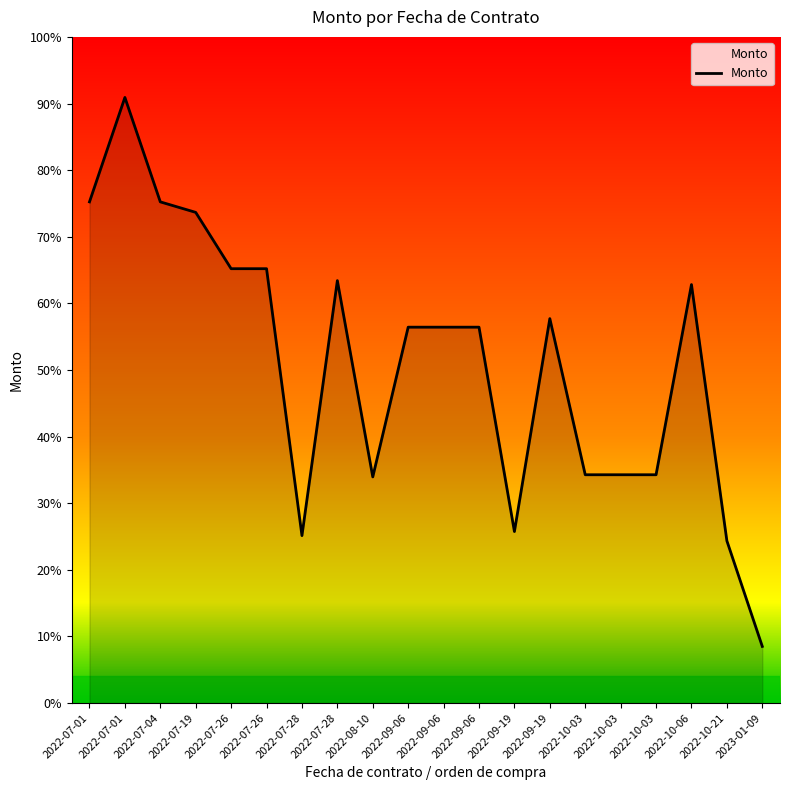

Does the chart have visible grid lines?

No